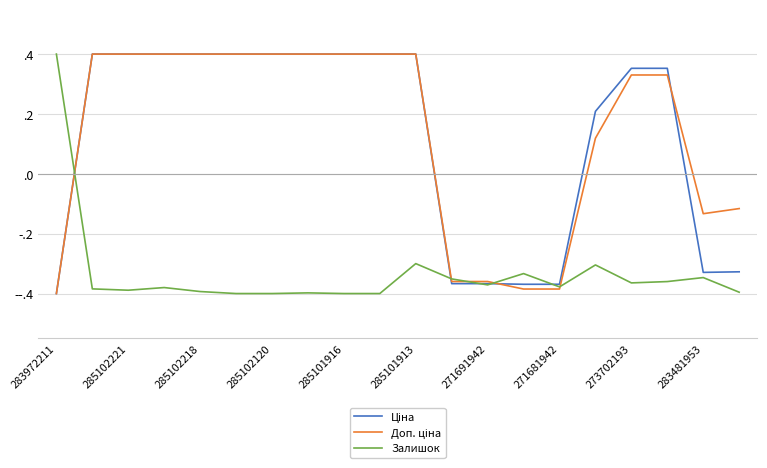

After their last crossing, which series has the higher values: Ціна or Залишок?

Ціна